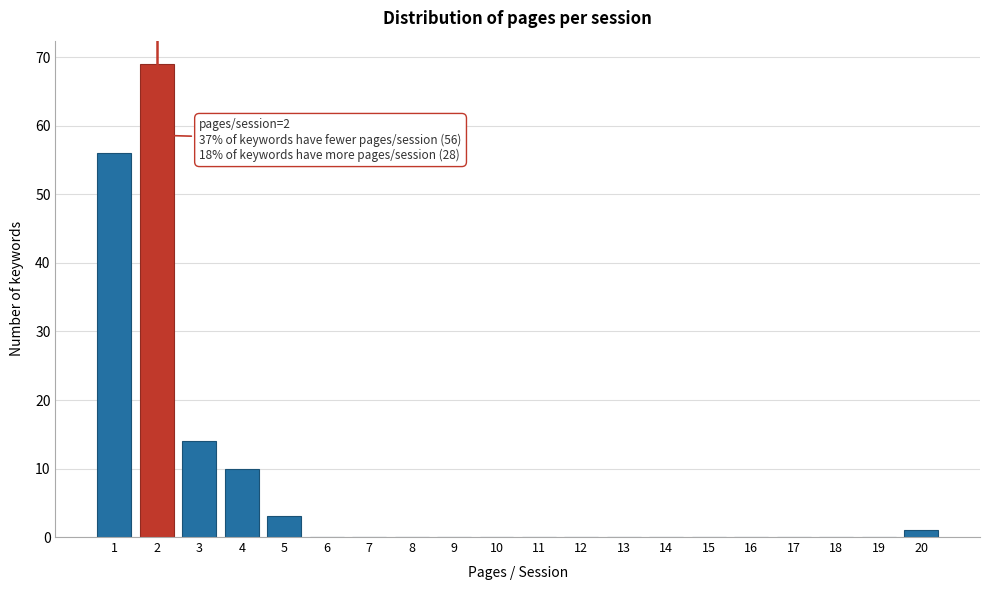

Which range on the x-axis has the tallest bar?

1.5 to 2.5